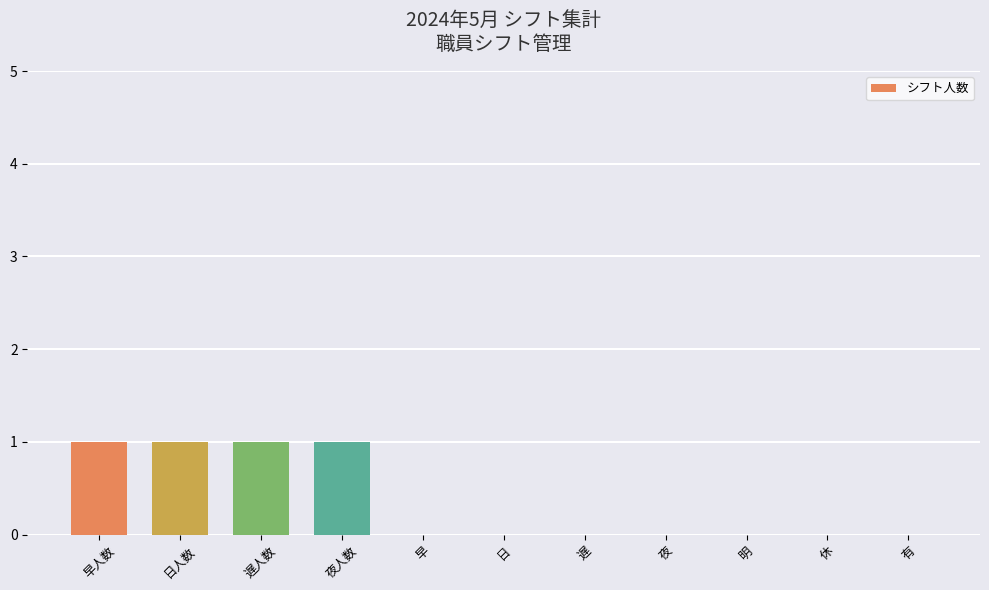

Reading left to right, what are all the values shown in this chart?

1	1	1	1	0	0	0	0	0	0	0